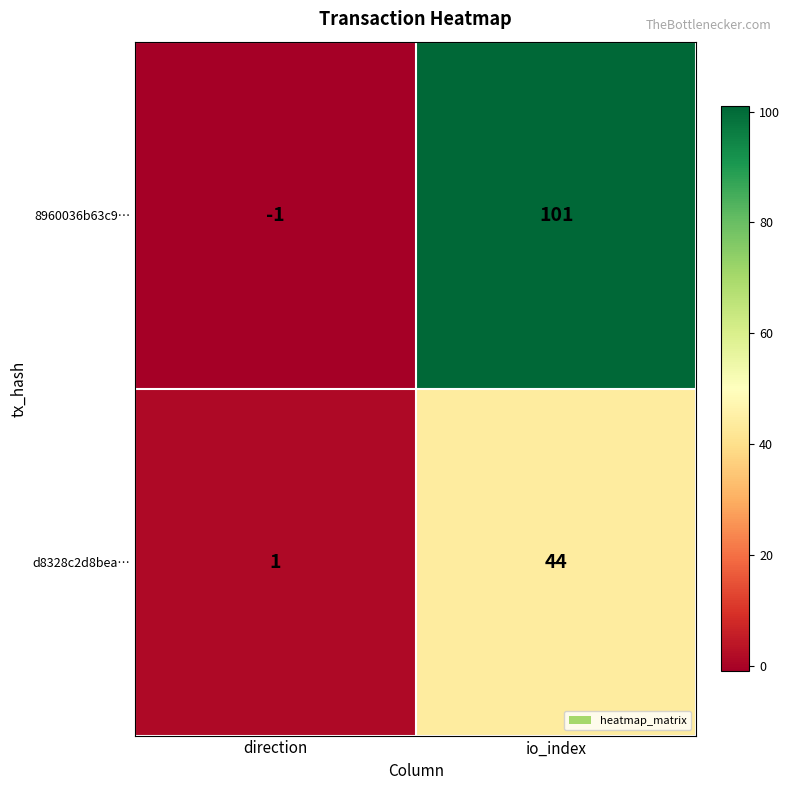

How many categories are shown in the chart?

2